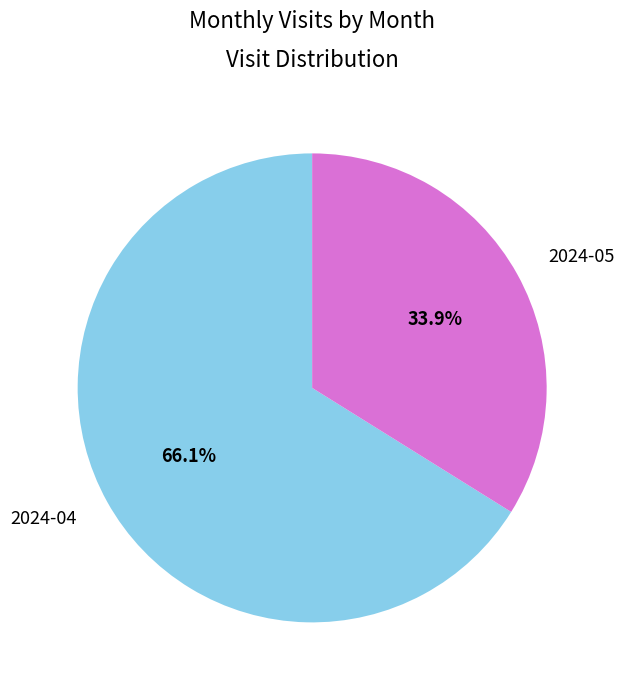

Does any single category account for the majority?

Yes